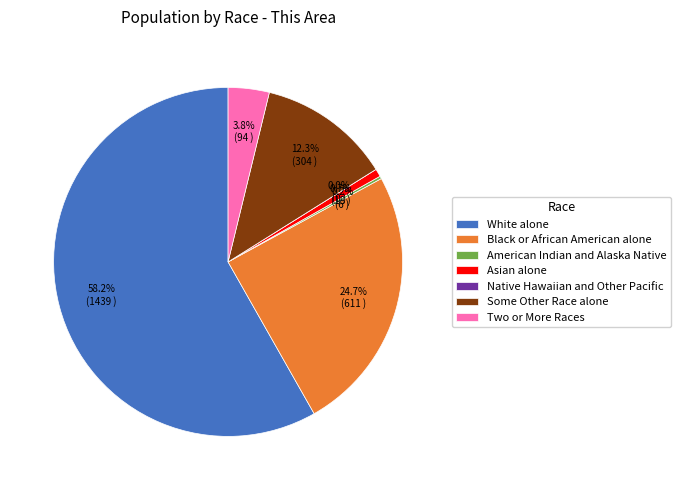

Is the sum of Two or More Races and Native Hawaiian and Other Pacific greater than half?

No